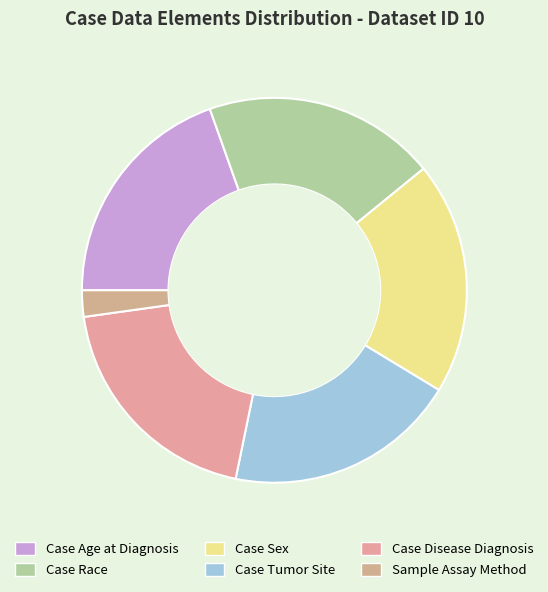

True or false: Case Tumor Site accounts for 20% of the total.

True